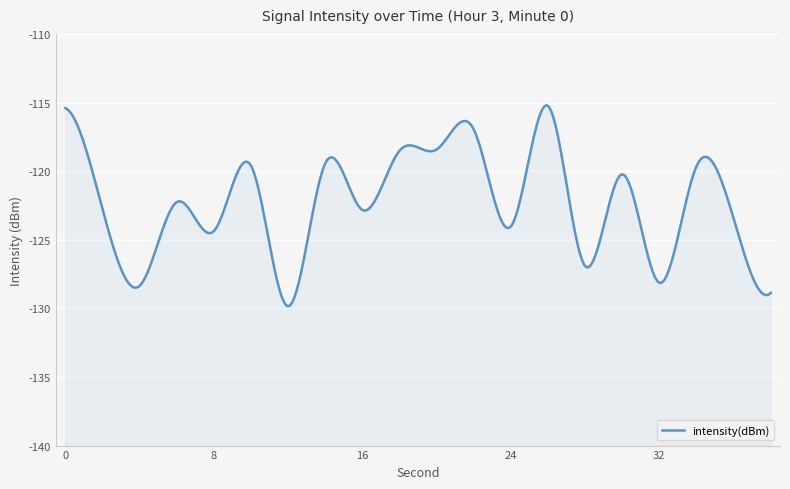

Reading left to right, what are all the values shown in this chart?

0=-115.4	2=-122.8	4=-128.4	6=-122.3	8=-124.4	10=-119.6	12=-129.9	14=-119.4	16=-122.8	18=-118.5	20=-118.4	22=-117.0	24=-124.0	26=-115.2	28=-126.9	30=-120.2	32=-128.1	34=-119.6	36=-123.4	38=-128.9